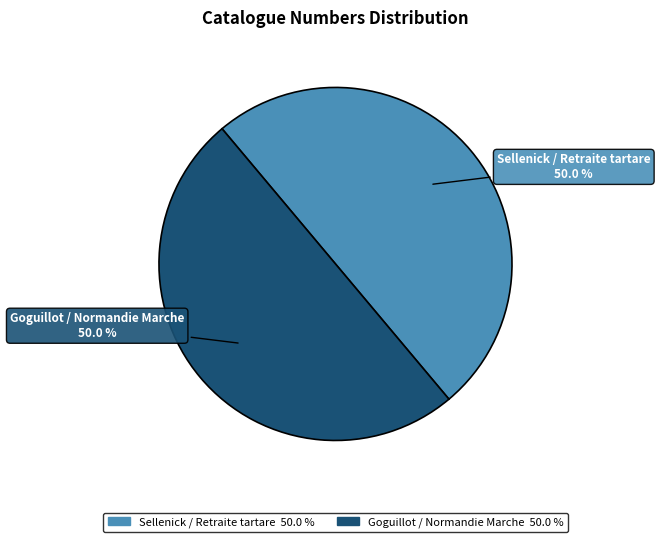

What percentage is NOT represented by Goguillot / Normandie Marche?

50.0%